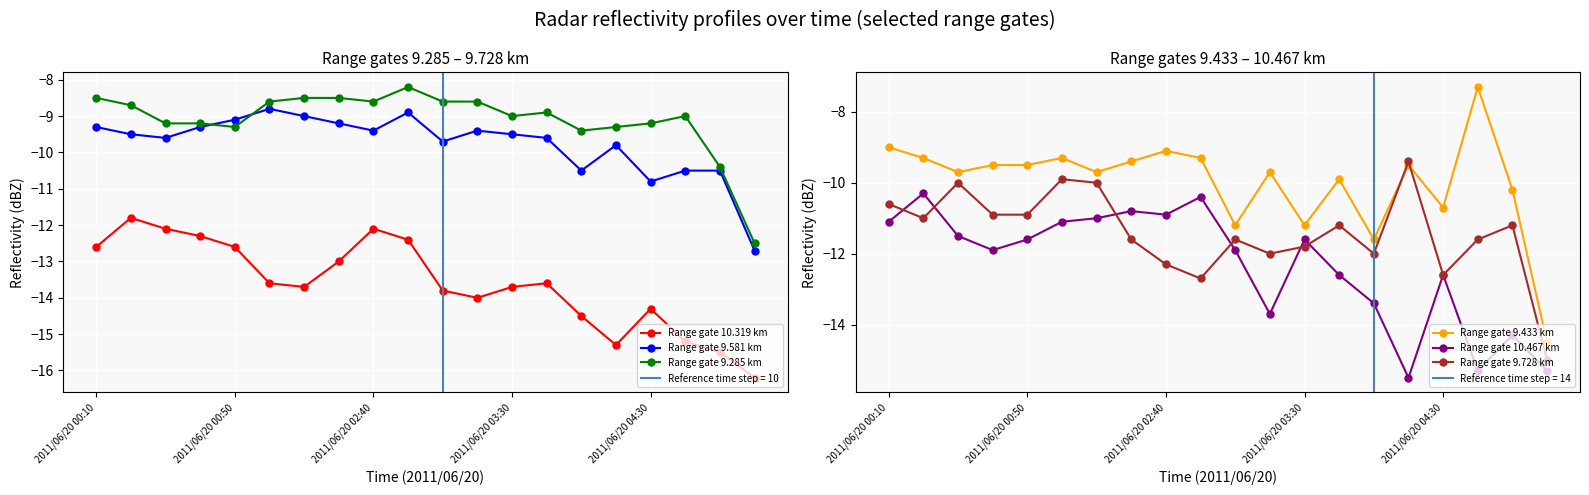

How many data points in Range gate 9.728 km are less than -11?

12